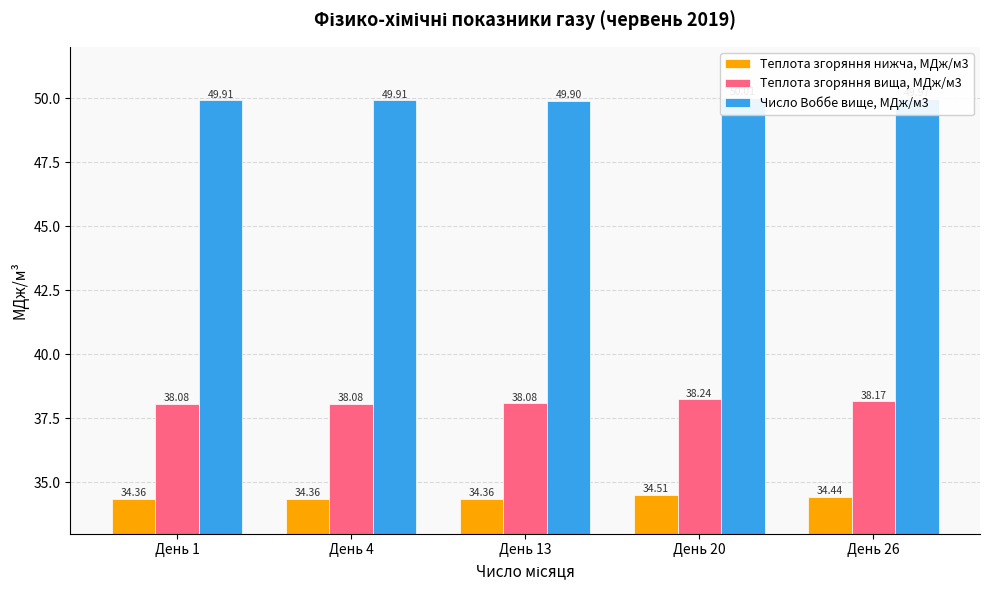

How many groups of bars are there?

5